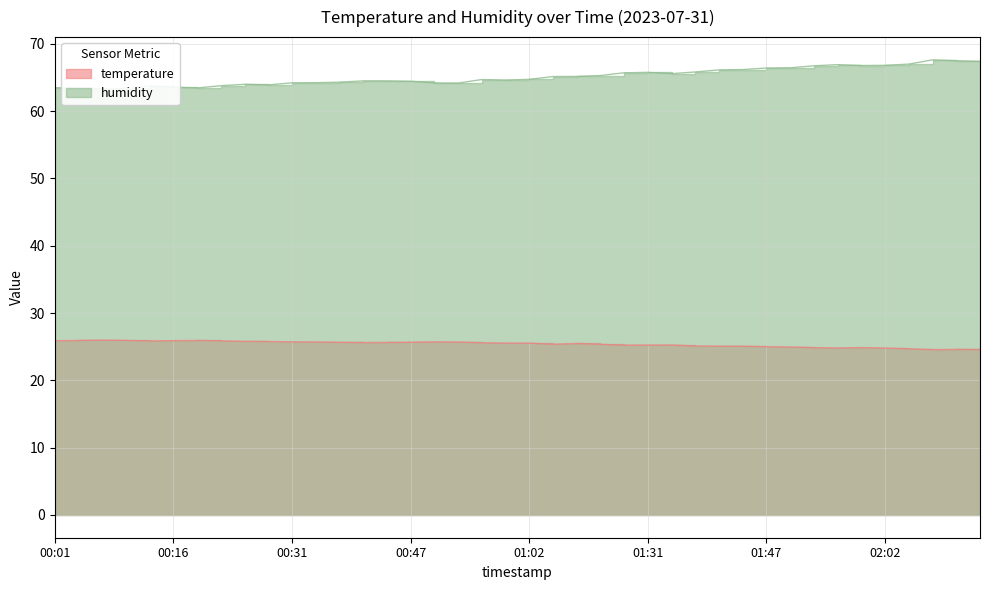

What is the difference between the second highest and second lowest values in the temperature series?

1.4